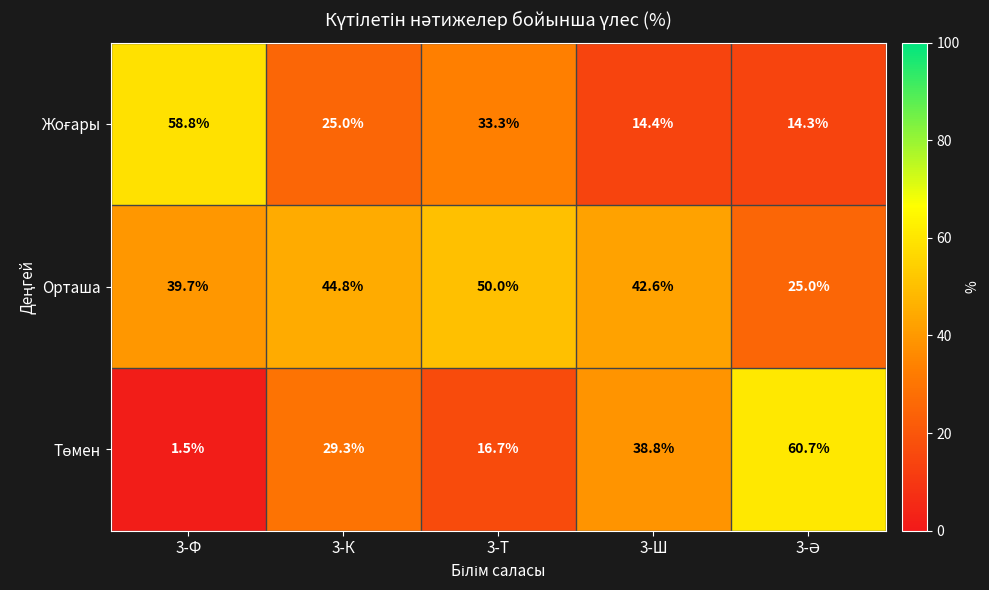

Which label corresponds to the smallest value in the chart?

3-Ф